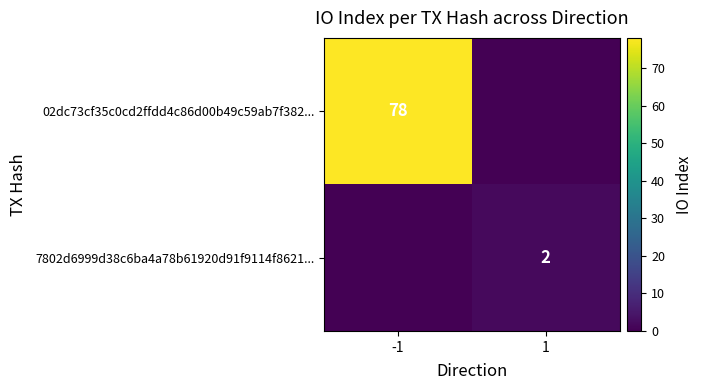

What is the average value of the 02dc73cf35c0cd2ffdd4c86d00b49c59ab7f382... series?

39